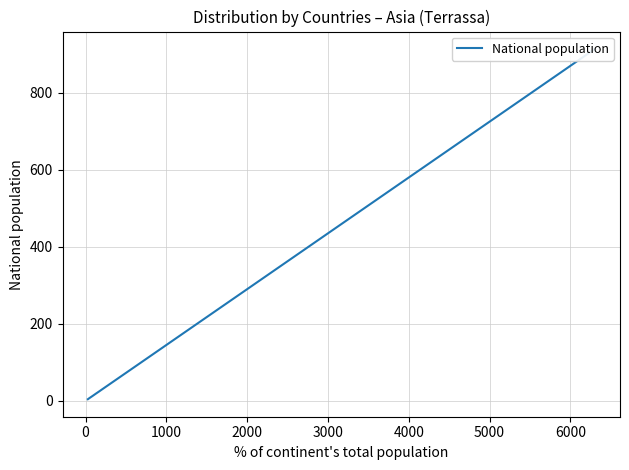

The chart shows a value of 22 at 7000. True or false?

False